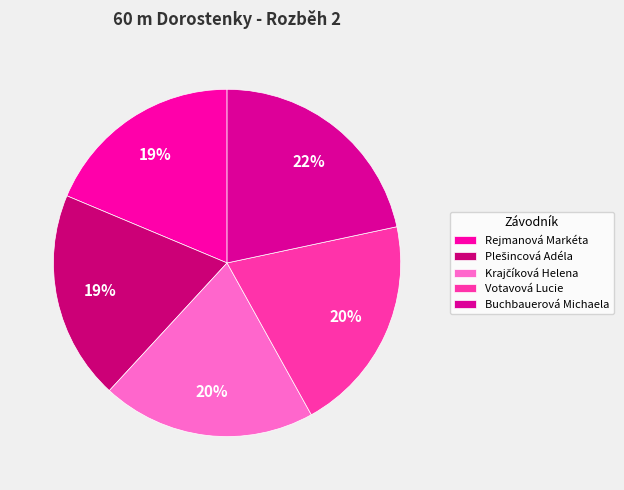

What percentage is the Krajčíková Helena slice, to the nearest percent?

20%